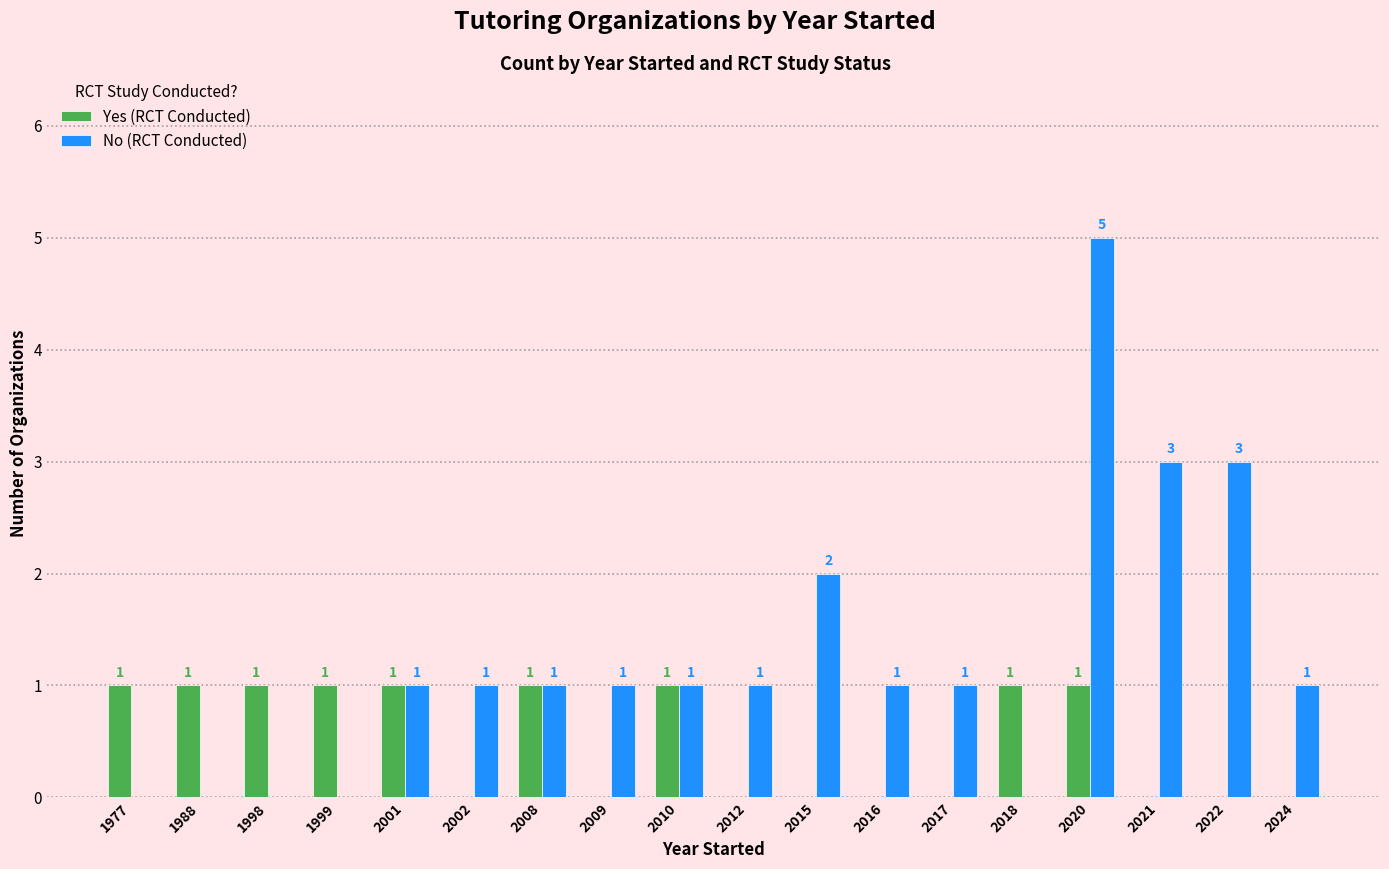

Is it true that No (RCT Conducted) equals 3 at 2015?

False